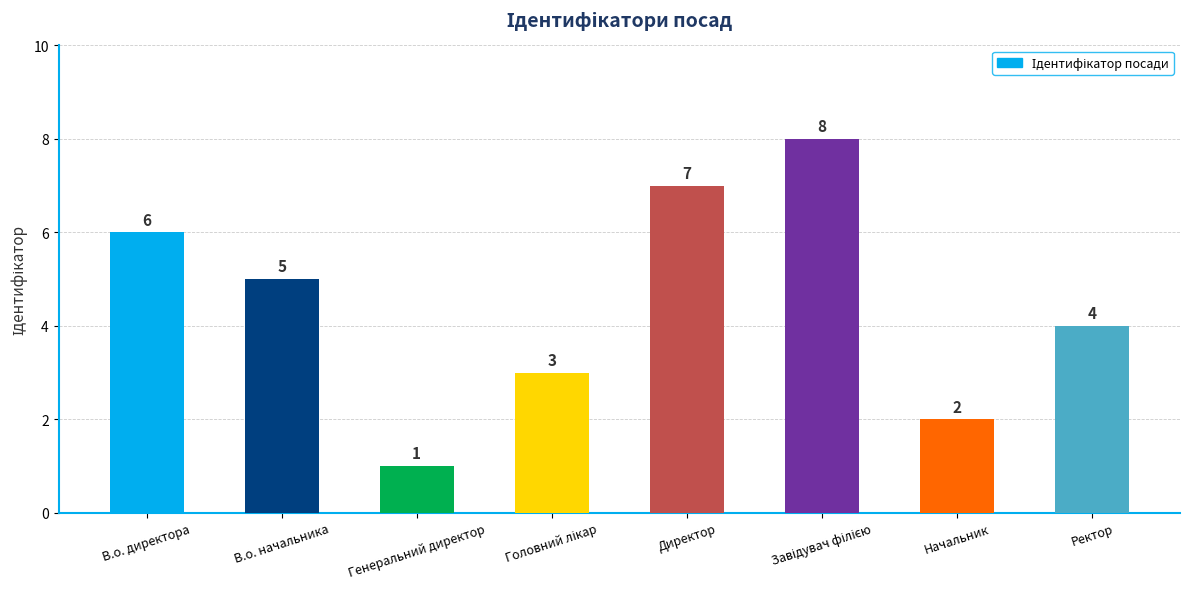

What is the difference between the maximum and minimum values?

7